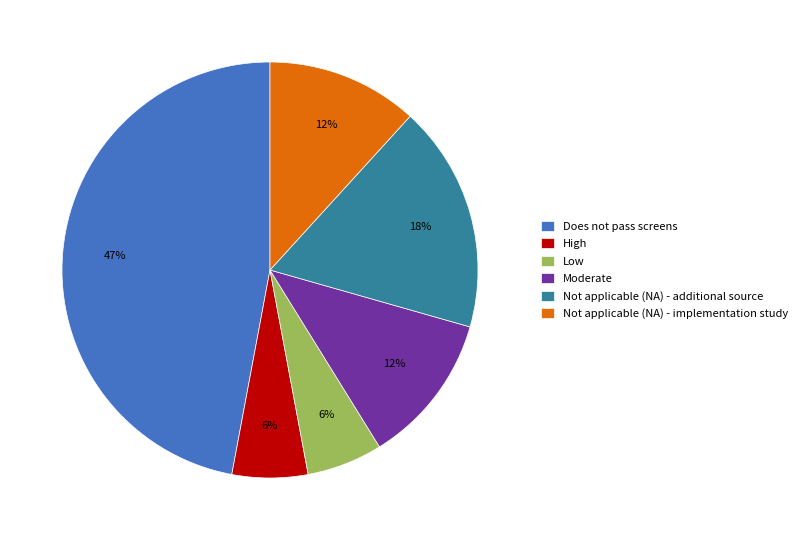

Do Does not pass screens and High together represent more than half of the pie?

Yes